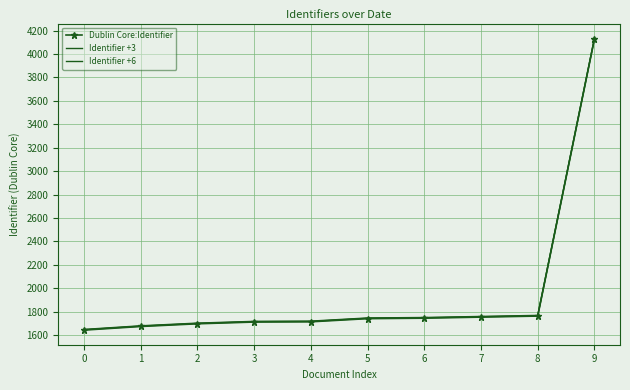

What is the value of the Identifier +3 point at the 8th from the left?

1757